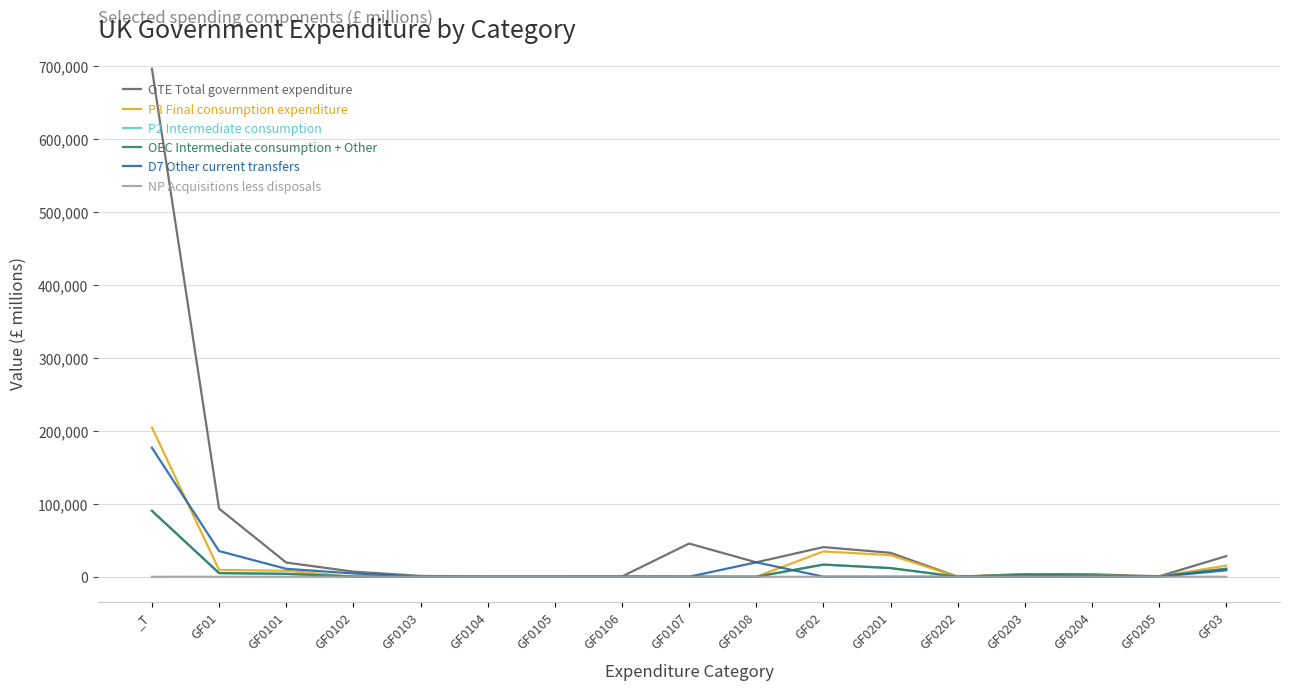

What is the difference between the P3 Final consumption expenditure values at GF03 and GF0204?

13779